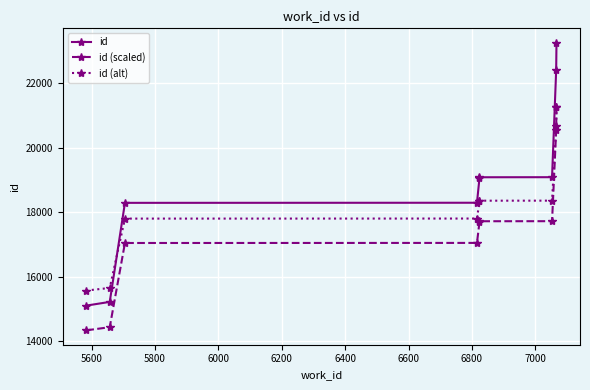

True or false: id (alt) and id (scaled) cross at least once.

False